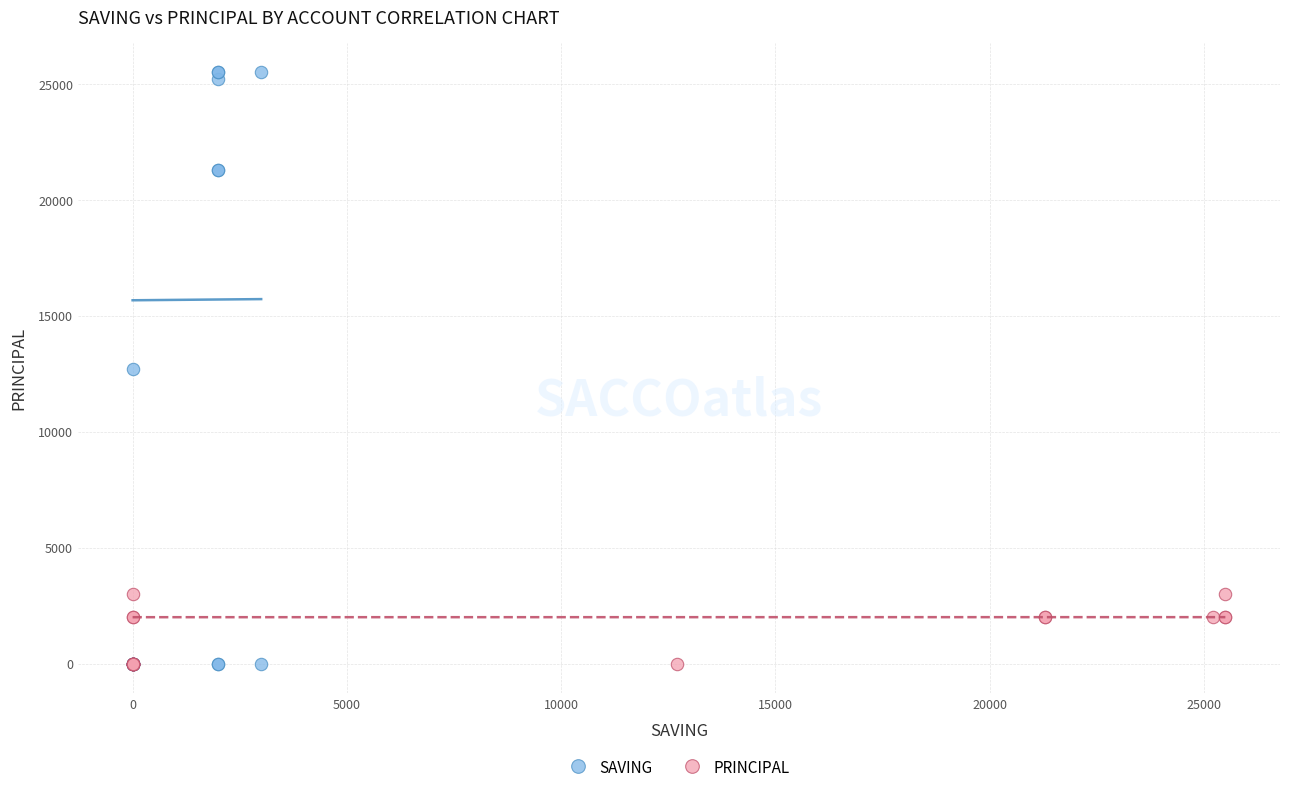

Which series reaches the maximum Y coordinate?

SAVING